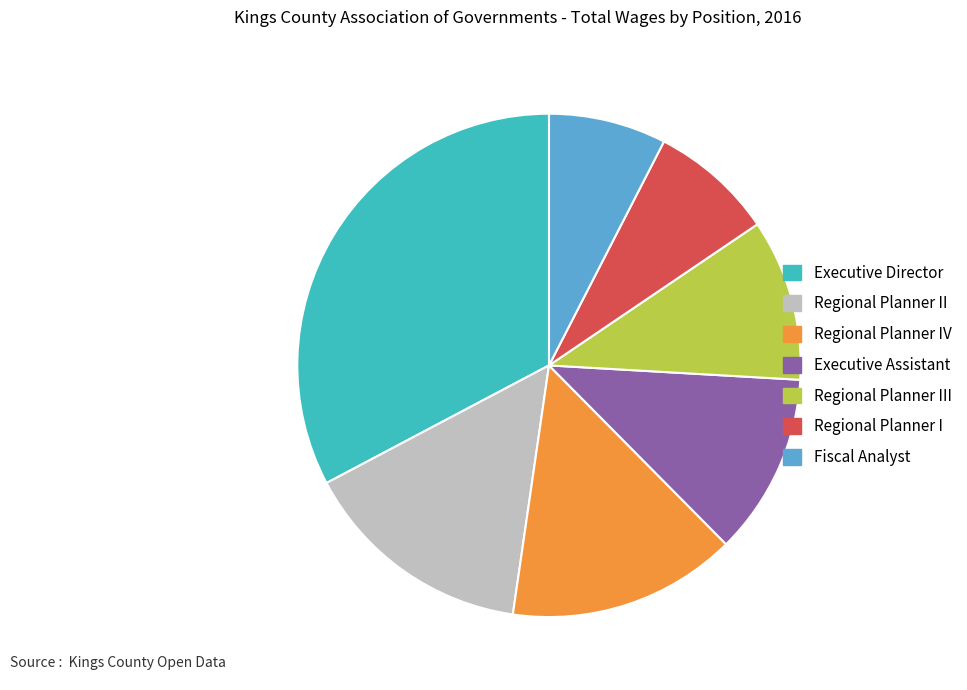

True or false: Executive Director accounts for 27% of the total.

False